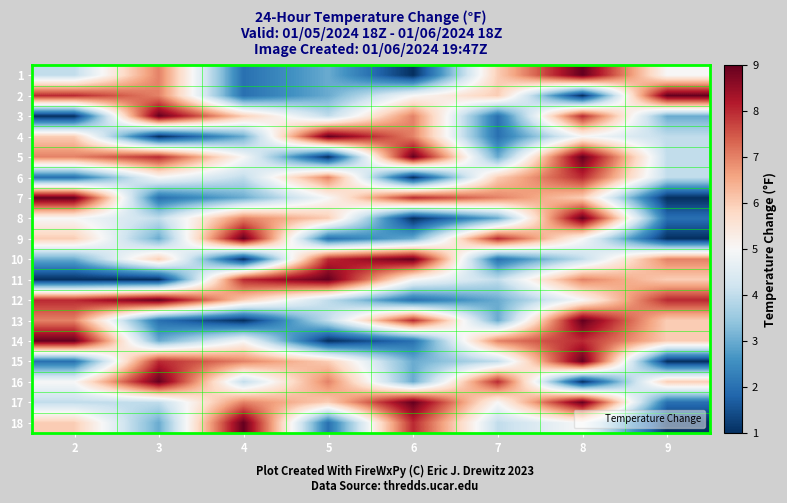

What is the difference between the highest and lowest values at 6?

8